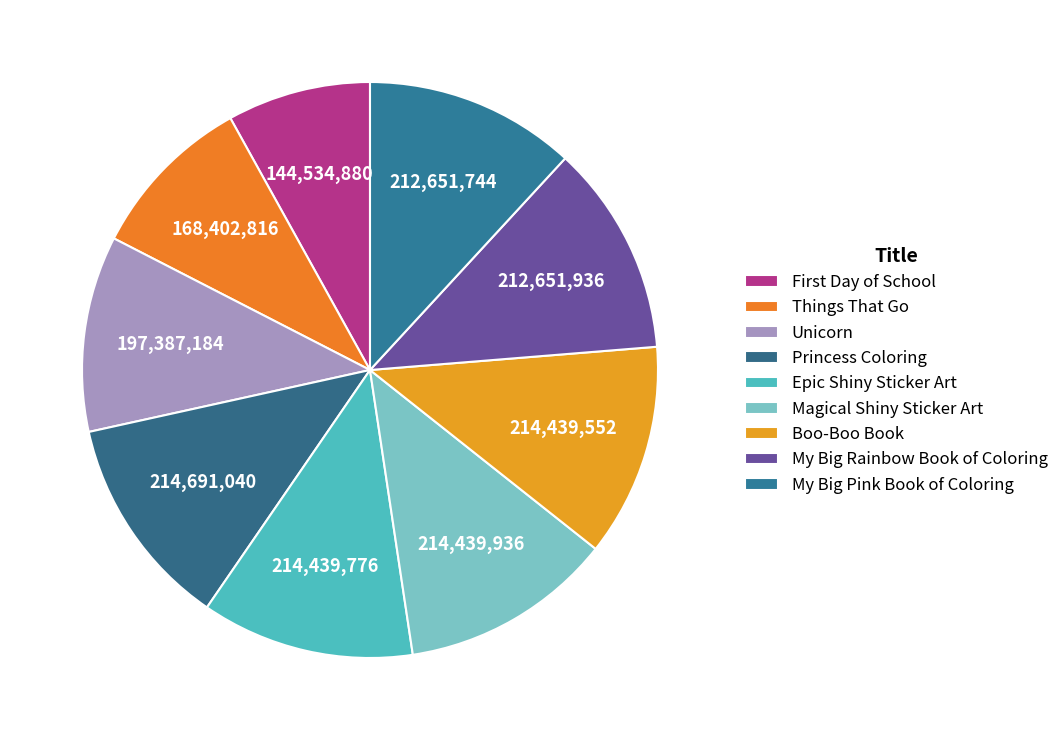

Count the number of slices in the pie.

9